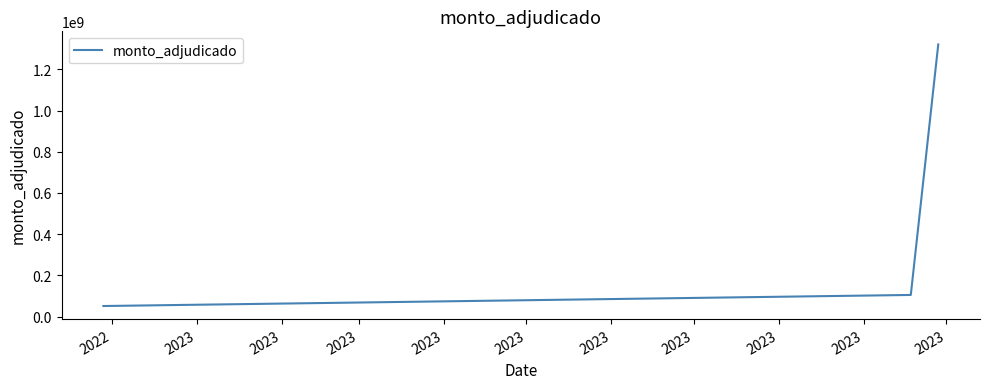

Reading right to left, list all the values displayed in this chart.

1321260000	104712000	50970000